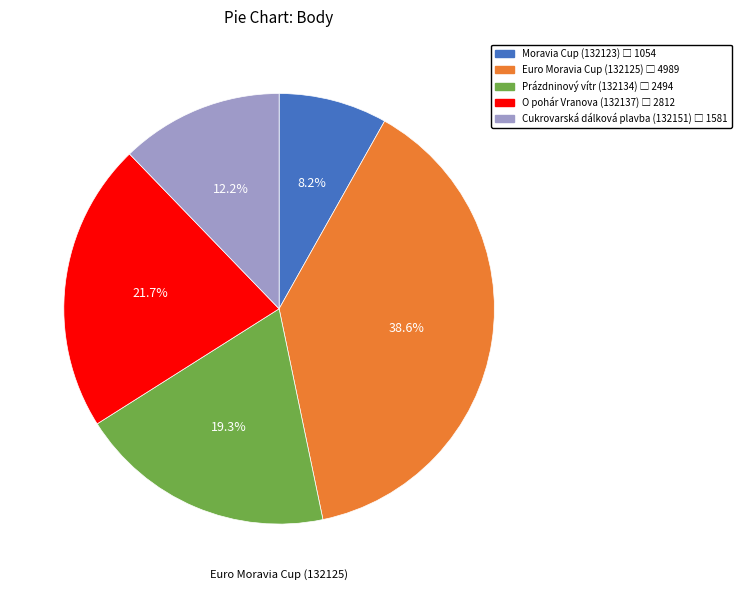

The Euro Moravia Cup (132125) slice represents 28% of the pie. True or false?

False